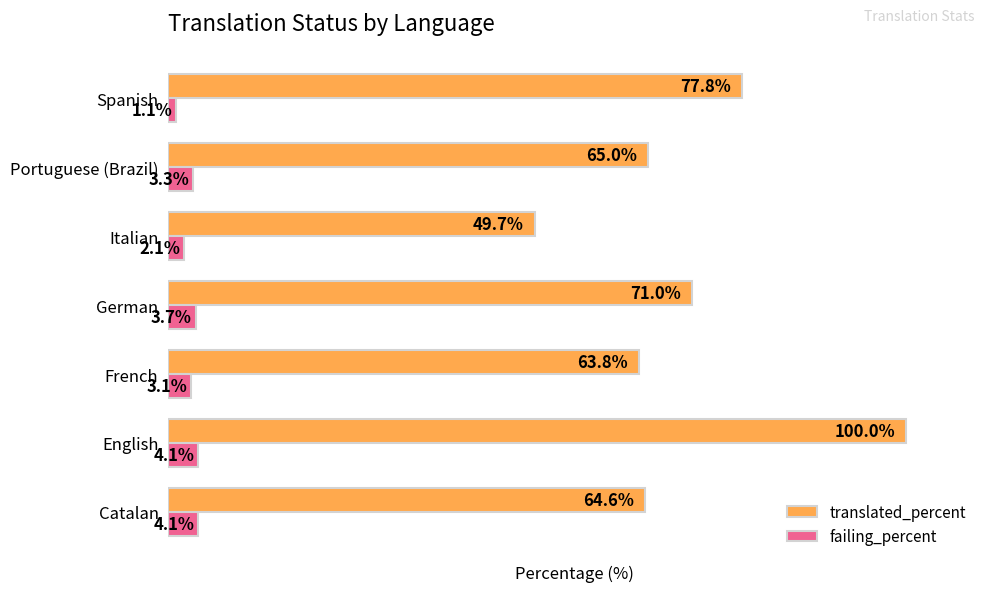

Rank the series by their maximum value, from lowest to highest.

failing_percent, translated_percent